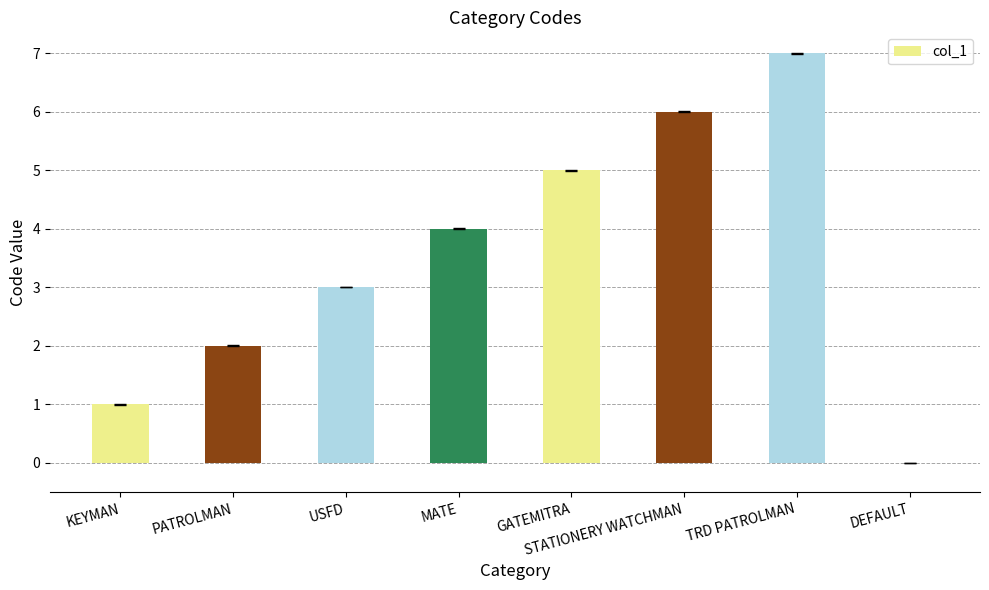

What is the greatest value displayed?

7